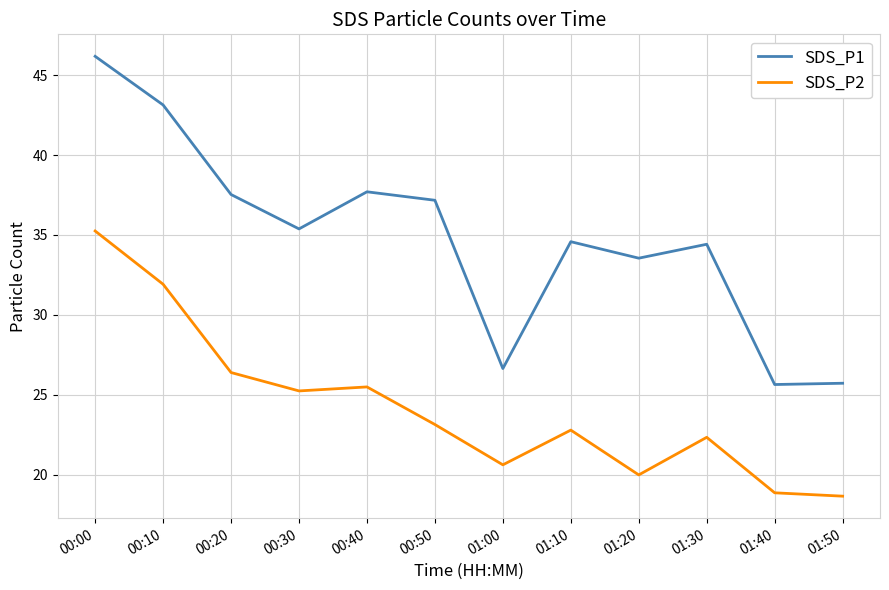

At which category does the chart reach its peak across all series?

00:00